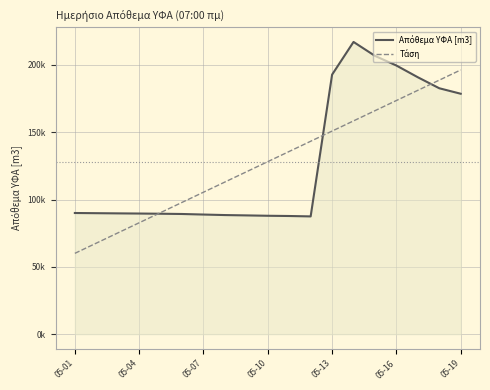

True or false: Τάση and Απόθεμα ΥΦΑ [m3] intersect in this chart.

True